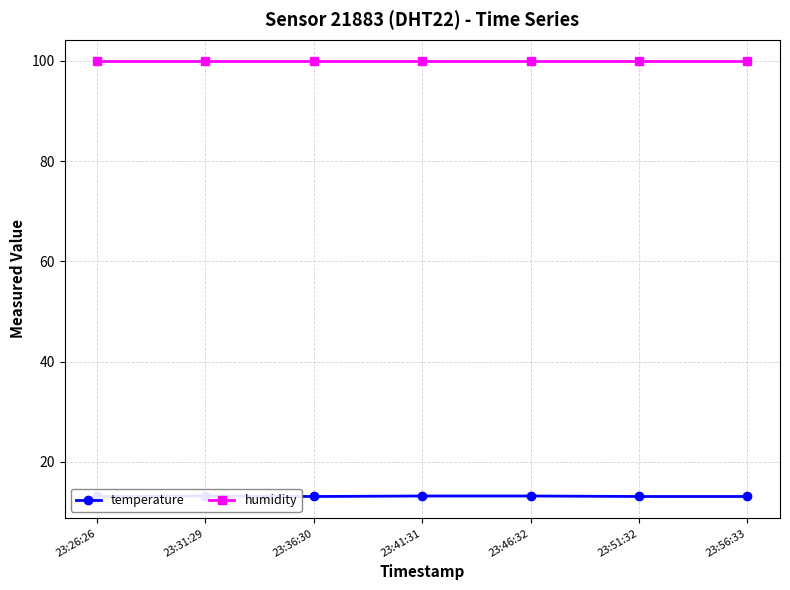

List the labels in order of humidity value, largest first.

23:26:26, 23:31:29, 23:36:30, 23:41:31, 23:46:32, 23:51:32, 23:56:33